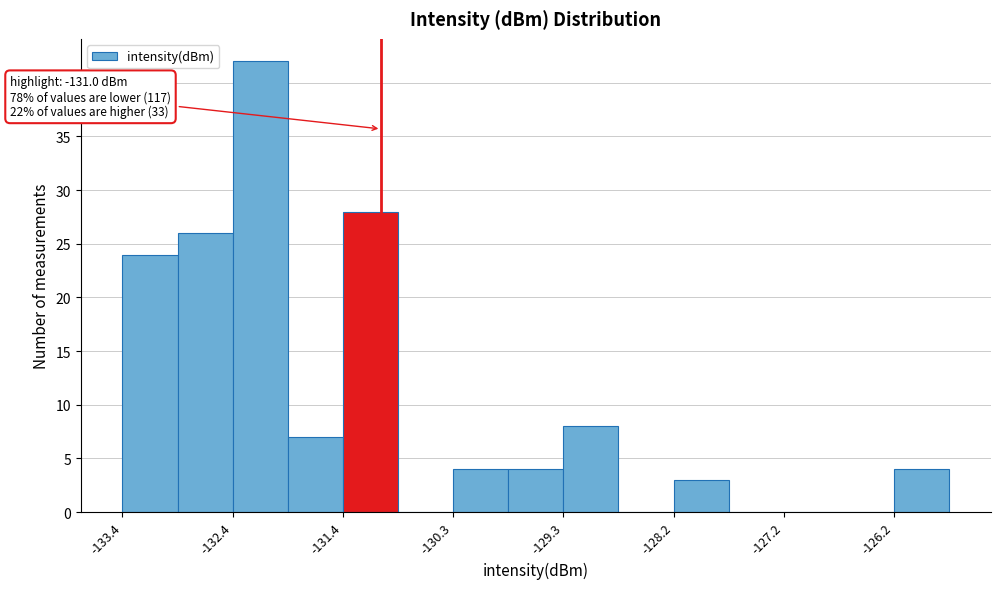

Around what value on the x-axis is the tallest bar? Give the approximate position of its centre, as read against the axis.

-132.2